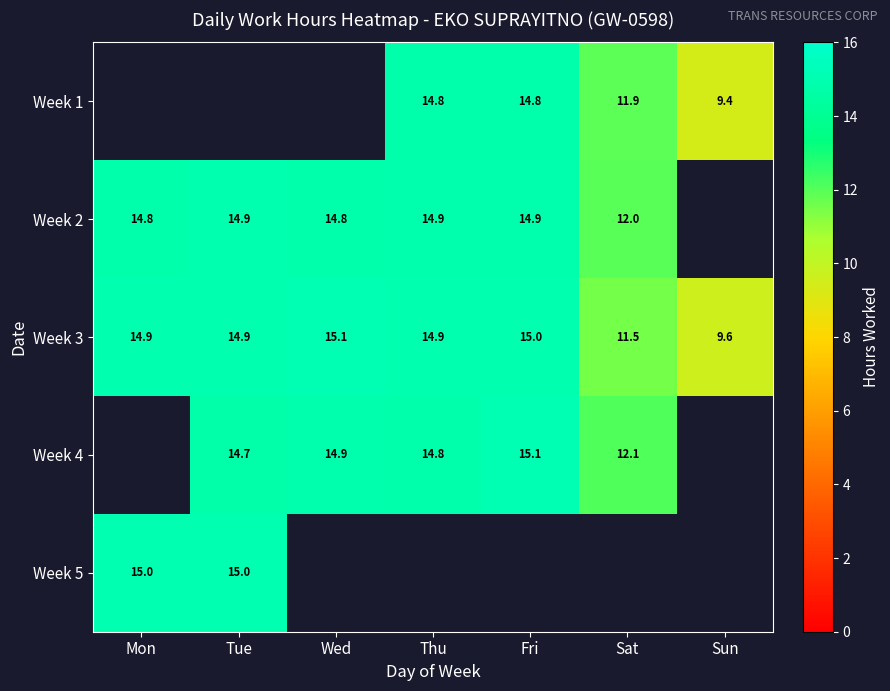

Is the value of Week 4 at Sat greater than the value of Week 1 at Sun?

Yes